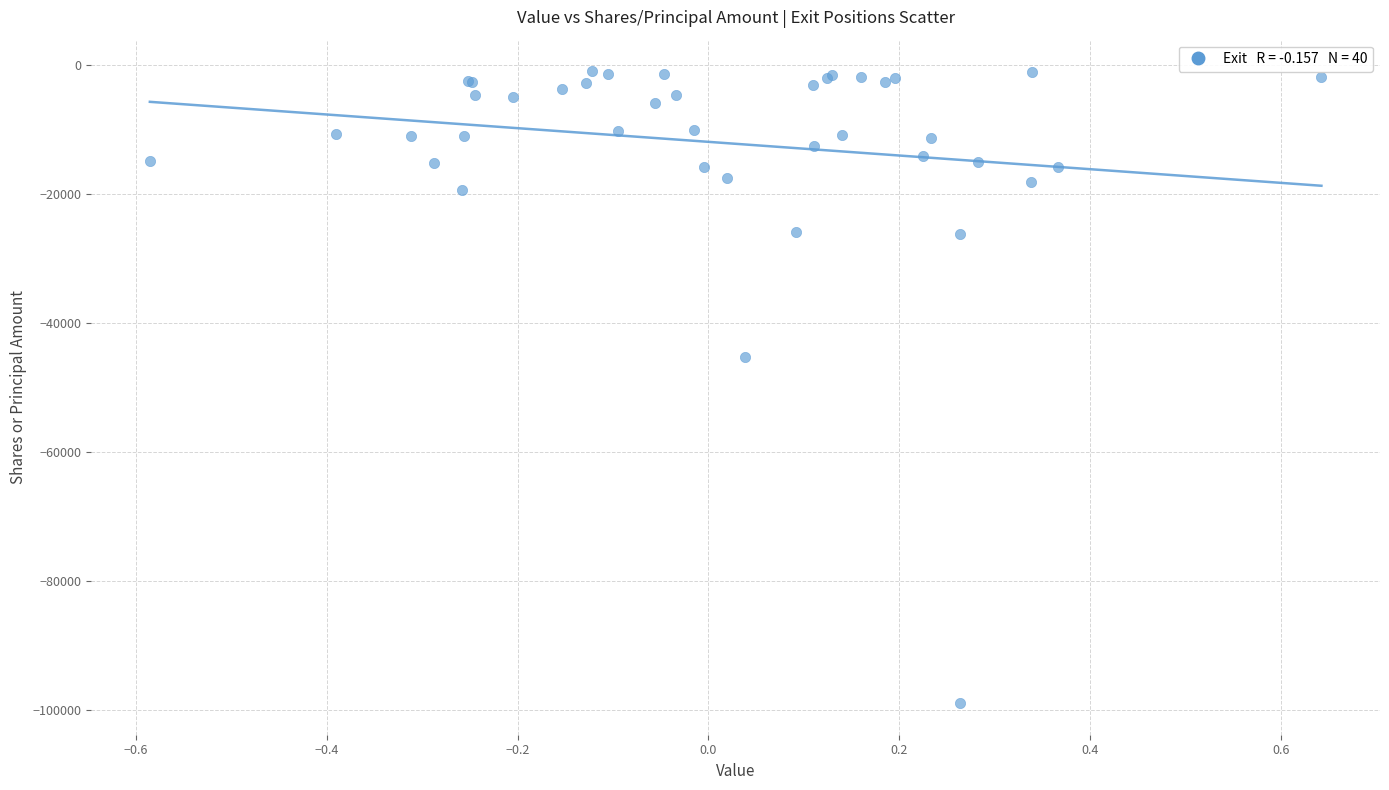

What Y value in the scatter plot is closest to -49966?

-45294